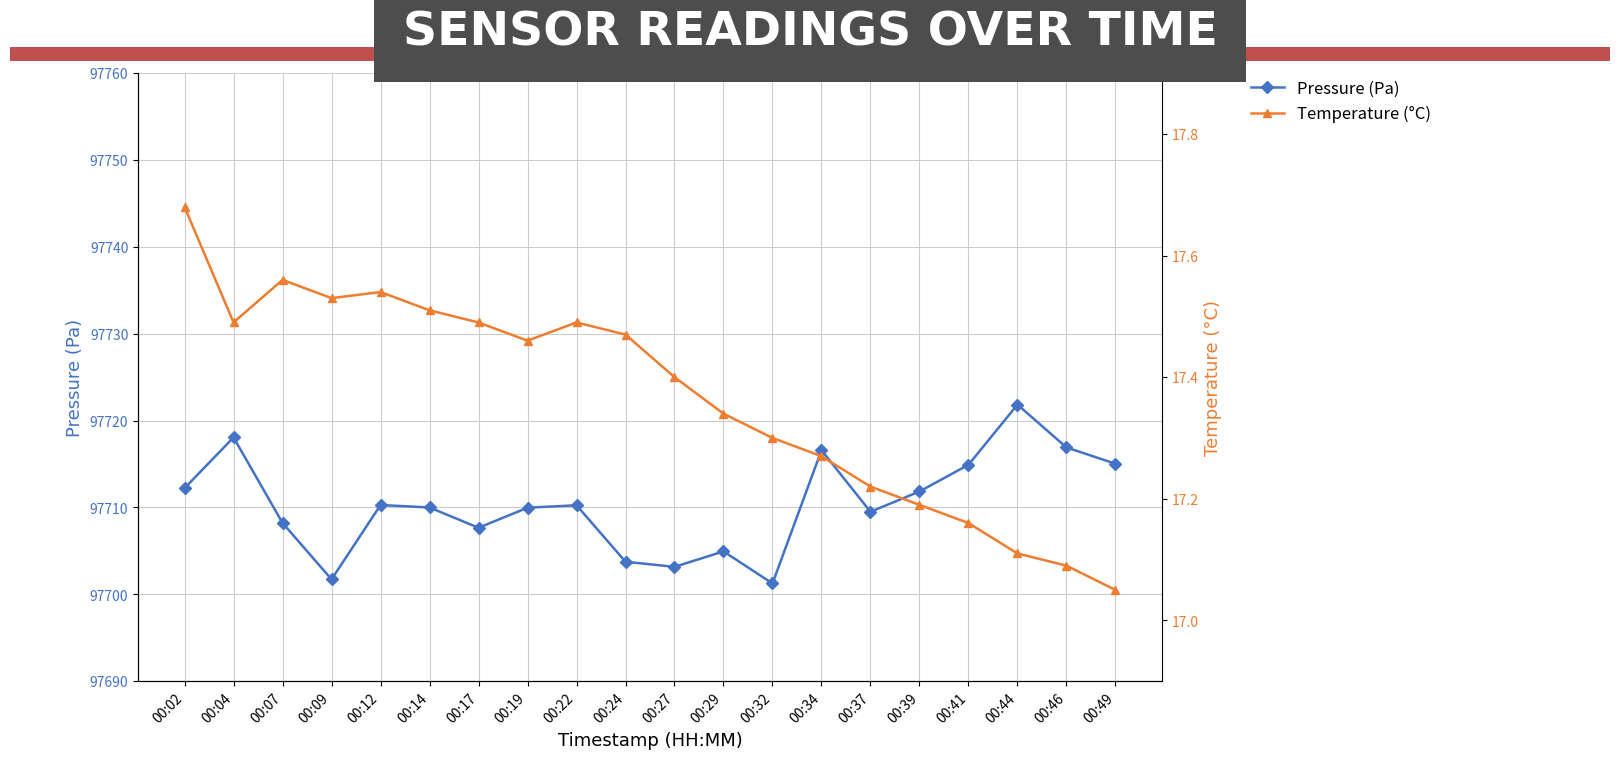

True or false: Temperature (°C) has more than 0 points higher than both neighbors.

True